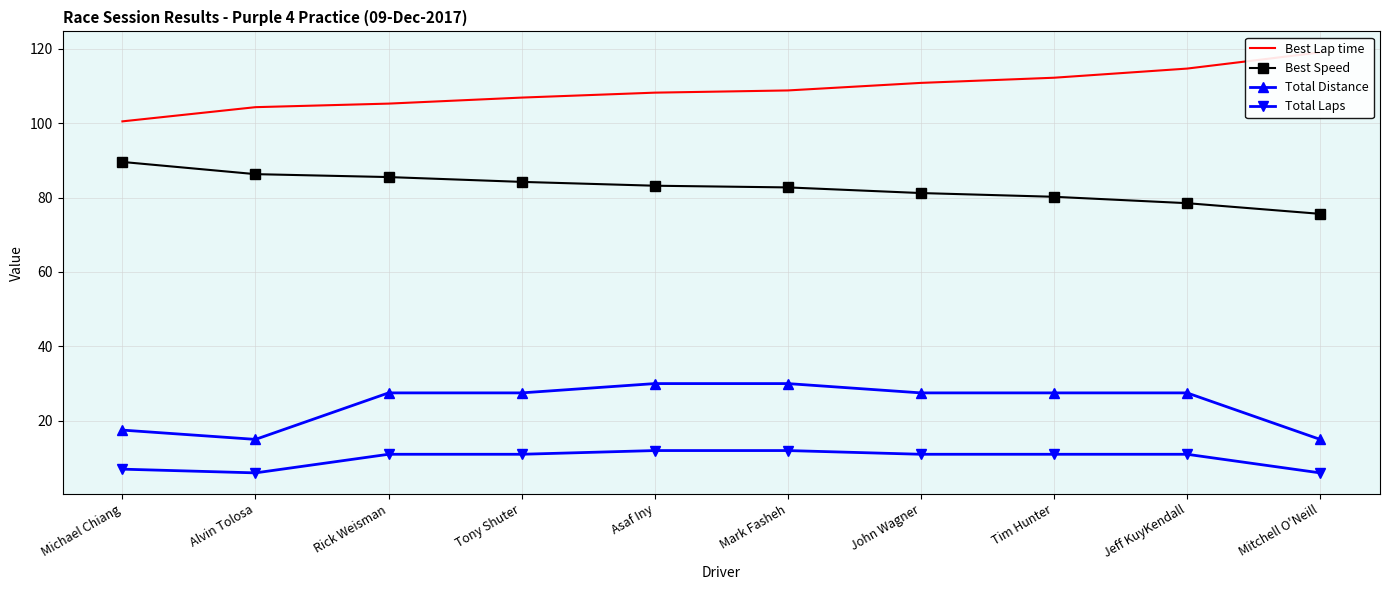

The Best Speed series shows 85.5 at Rick Weisman. True or false?

True